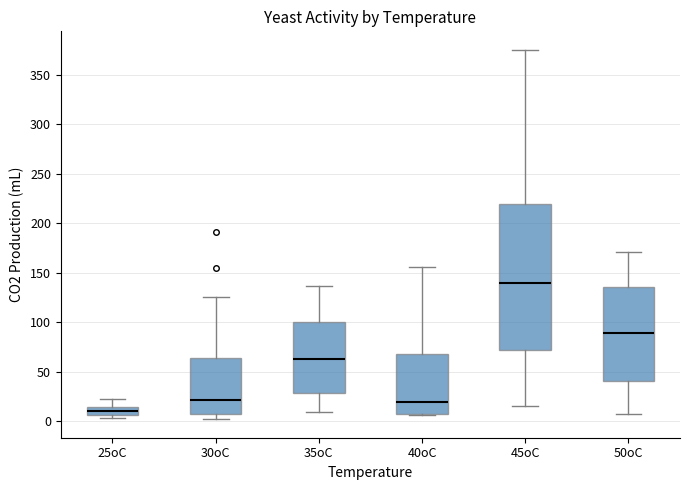

Reading left to right, read every box against the y-axis: the position of its median line, the range the box covers, and the ends of its whiskers. The values are not printed on the chart, so give them approximately, as read against the axis.

25oC: median 10, box 5 to 15, whiskers 5 (just below the box's lower edge) to 20
30oC: median 20, box 5 to 65, whiskers 0 to 125
35oC: median 65, box 30 to 100, whiskers 10 to 135
40oC: median 20, box 5 to 70, whiskers 5 to 155
45oC: median 140, box 70 to 220, whiskers 15 to 375
50oC: median 90, box 40 to 135, whiskers 5 to 170